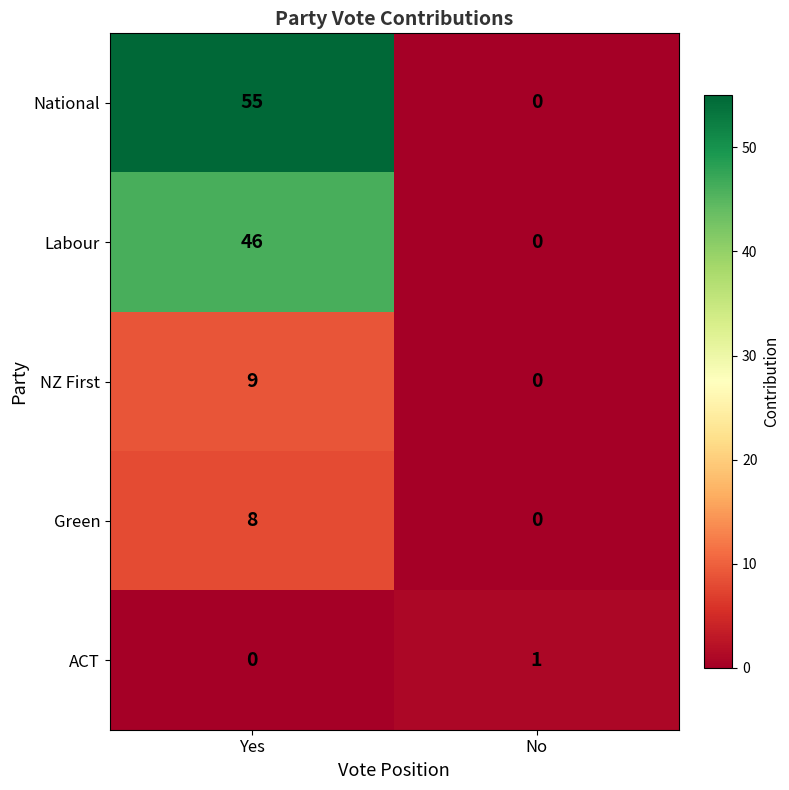

What value does the Labour series have at Yes, to the nearest 10?

50